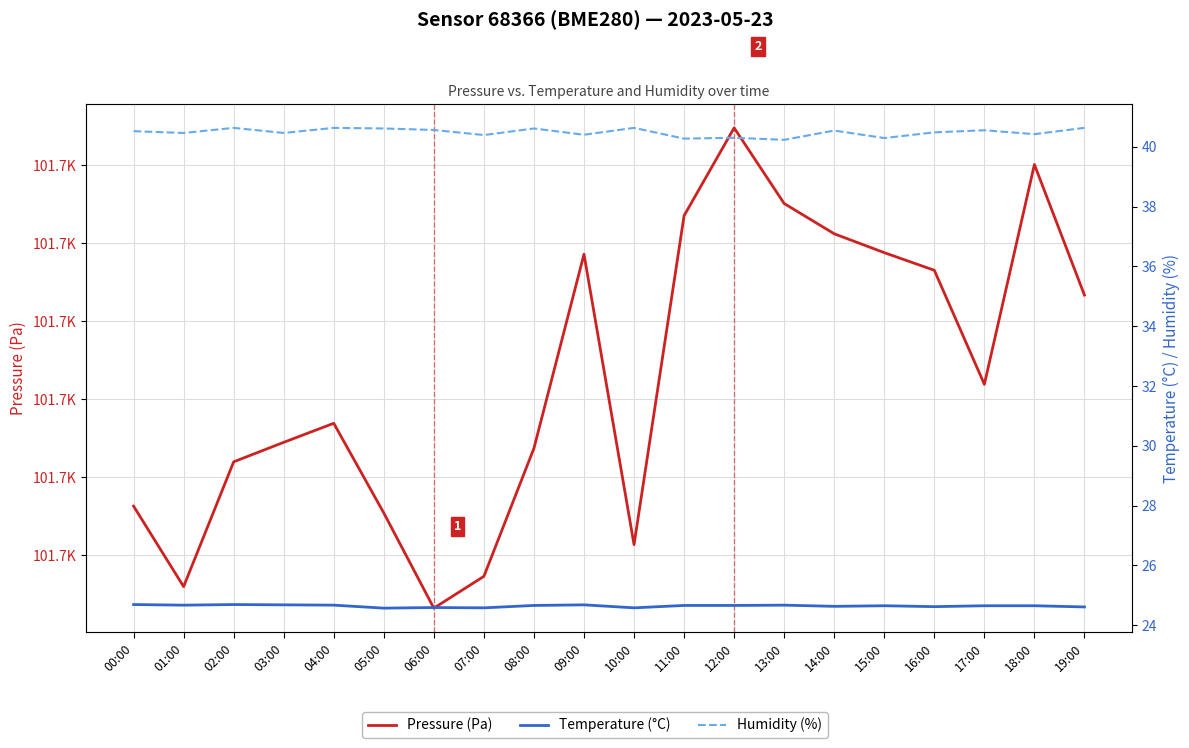

What position from the right is 06:00?

14